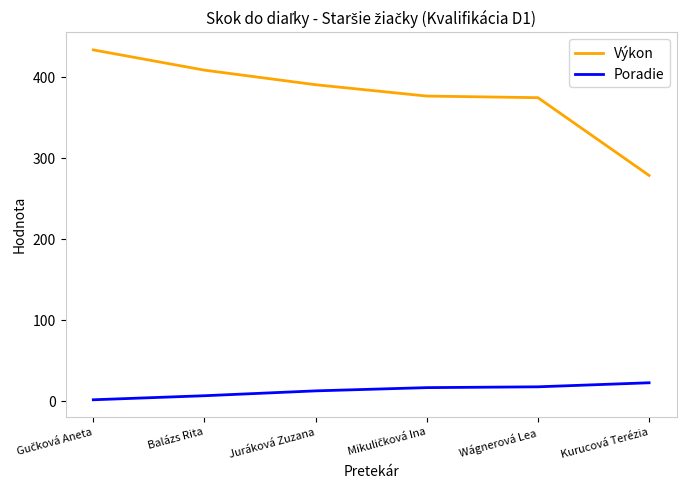

How many lines are shown in the chart?

2